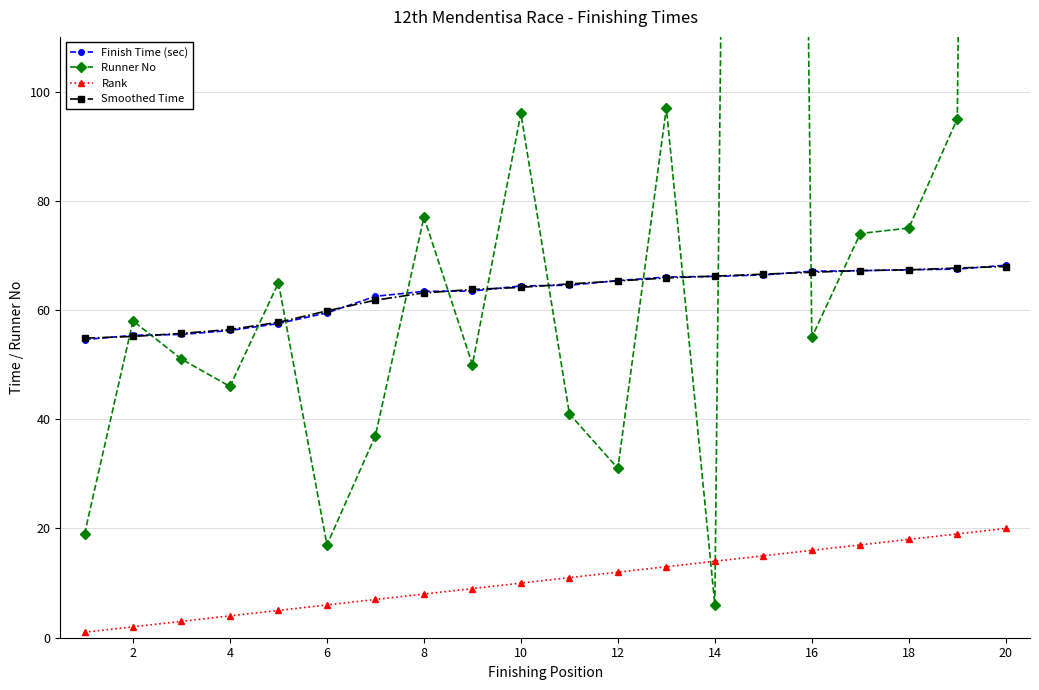

At which label is Rank closest to 10?

10